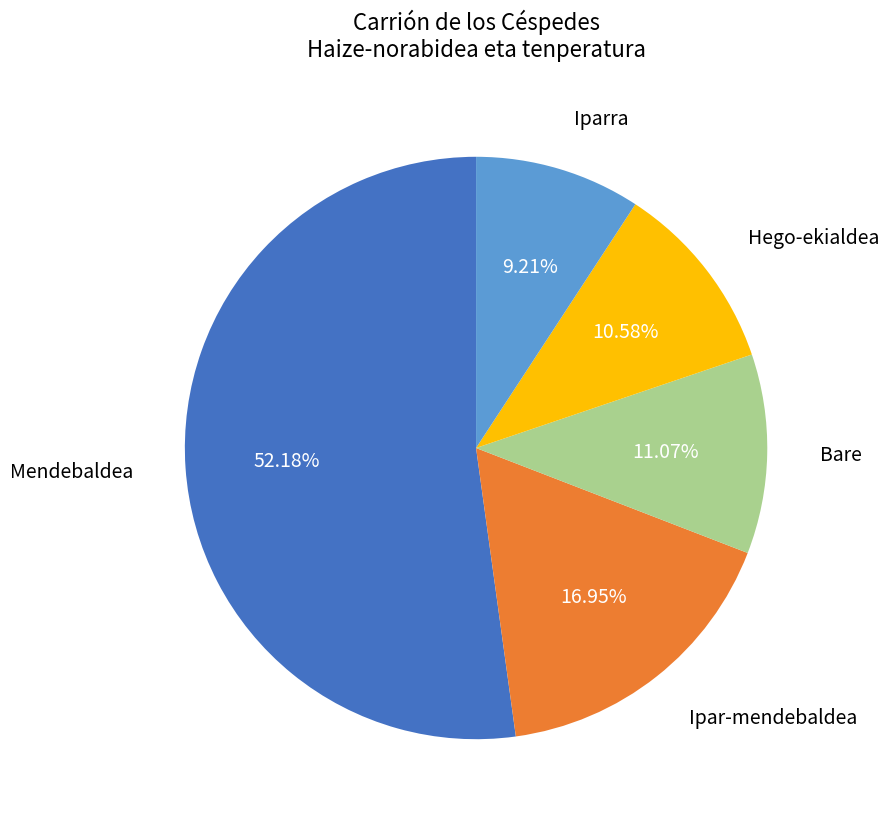

The Mendebaldea slice represents 1% of the pie. True or false?

False